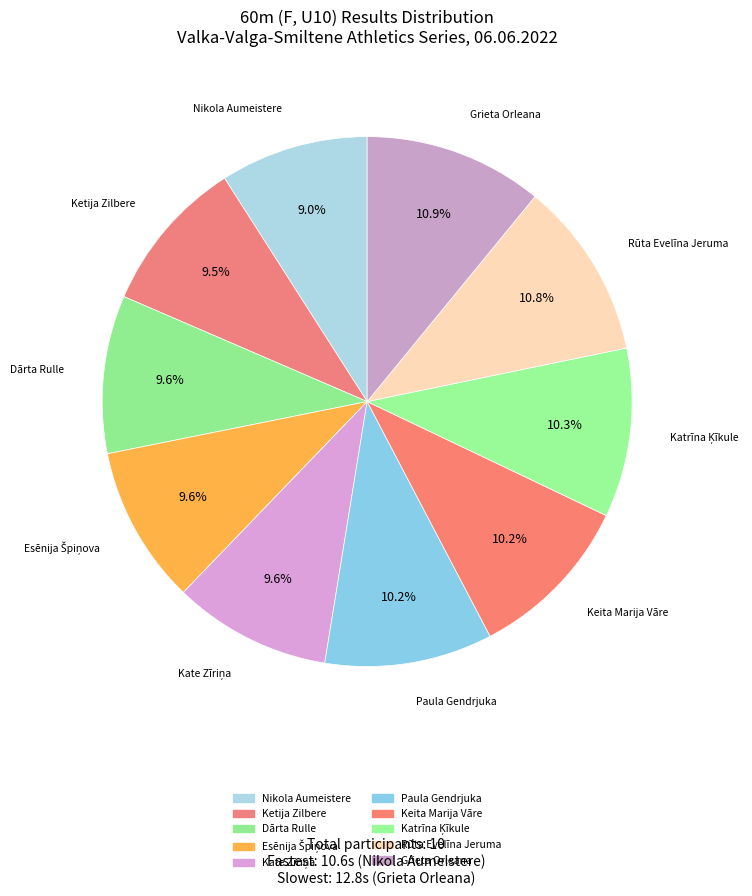

To the nearest percent, what is the combined percentage of Katrīna Ķīkule and Grieta Orleana?

21%